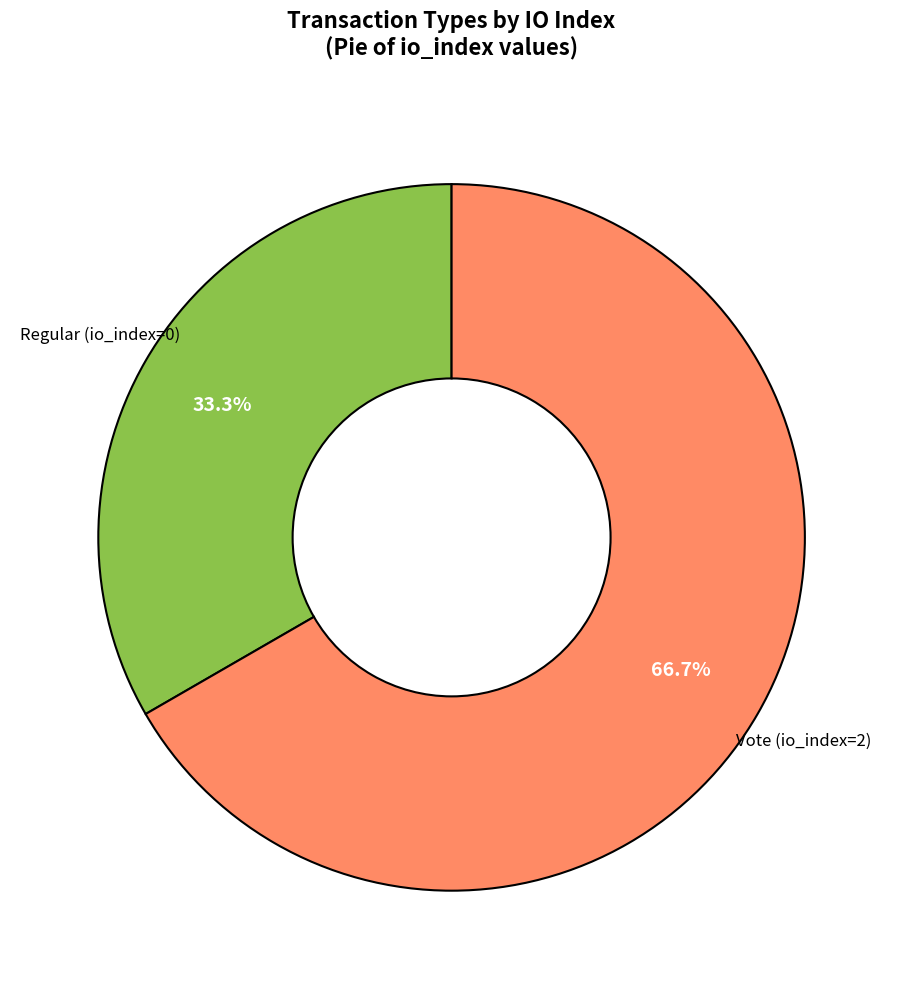

Does any single category account for the majority?

Yes